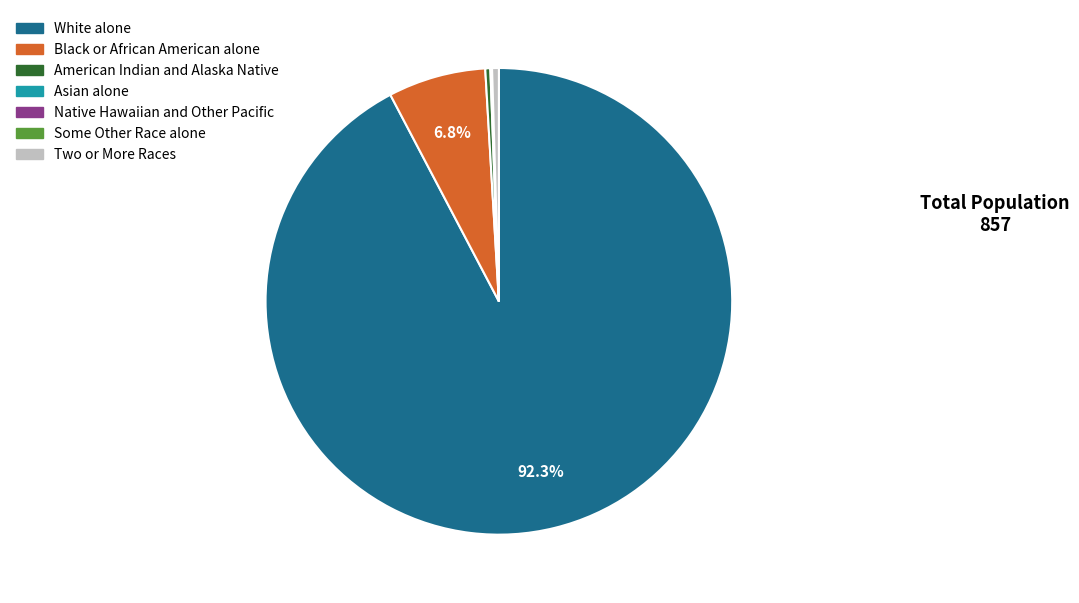

Is Two or More Races the majority of the pie?

No